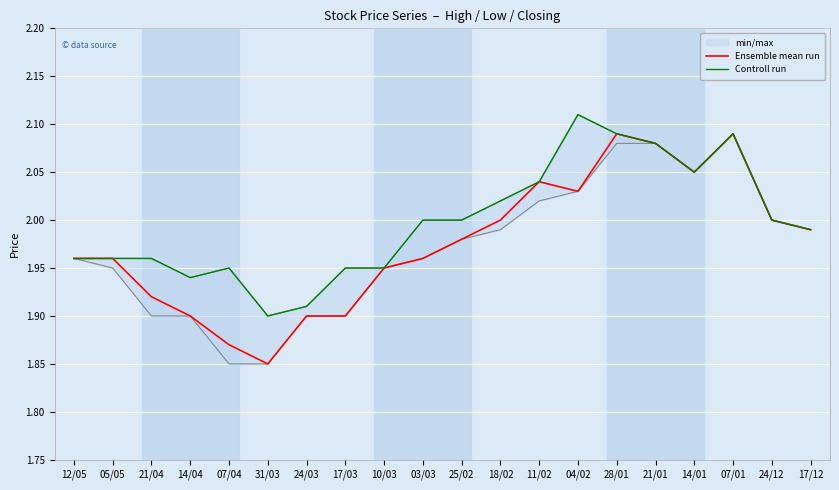

At which label is Ensemble mean run closest to 1?

31/03